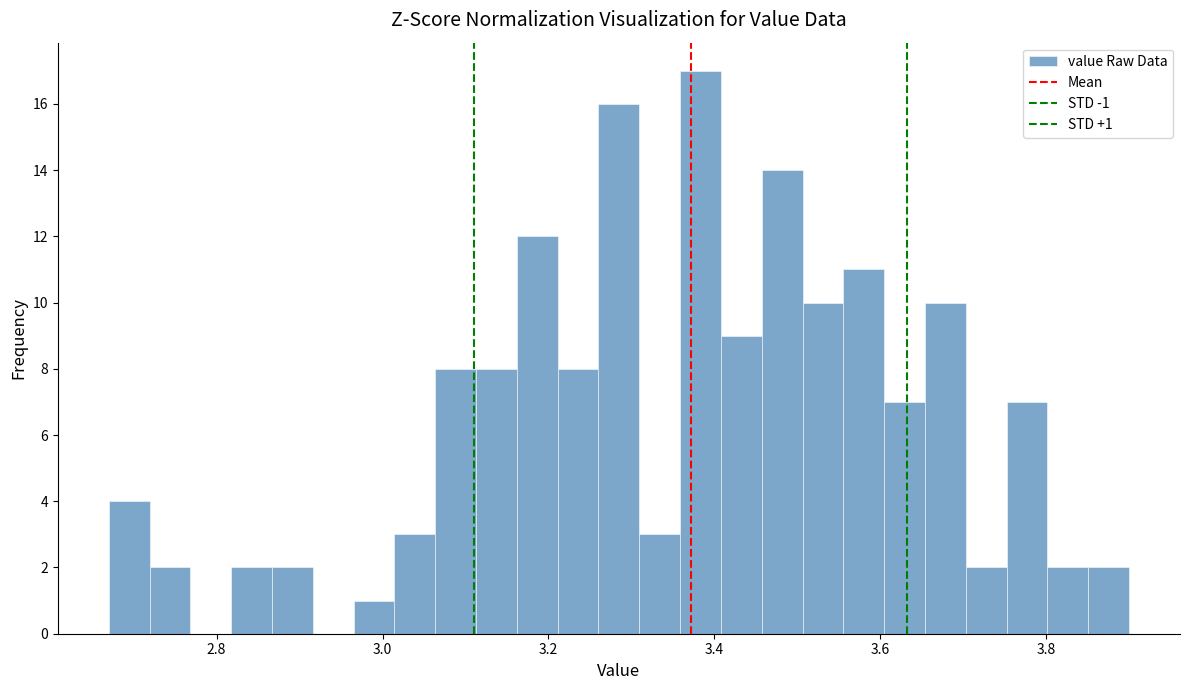

Read against the x-axis, roughly where is the centre of the tallest bar?

3.38